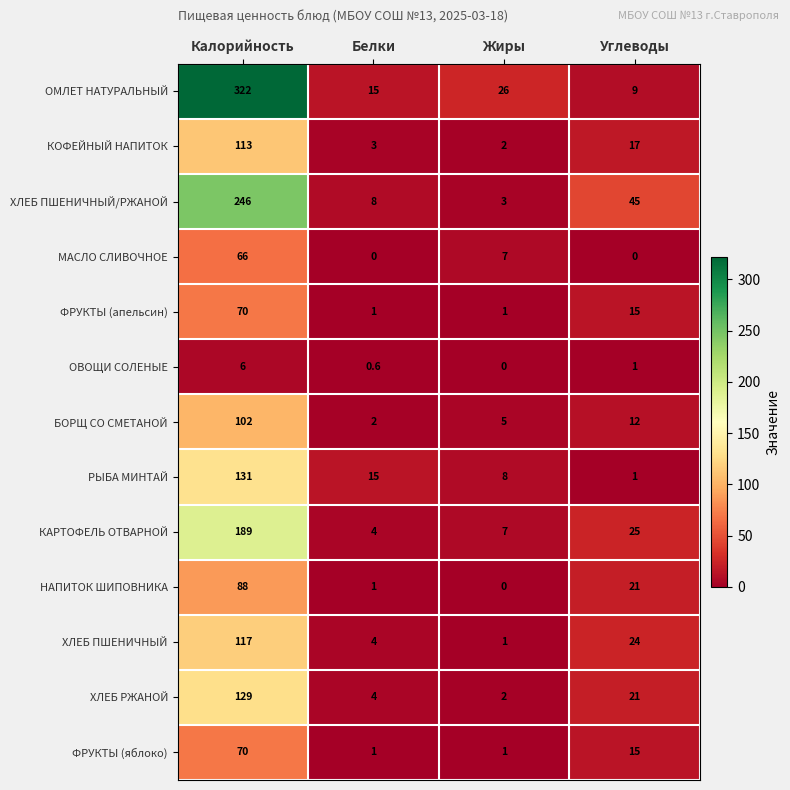

What is the difference between the ФРУКТЫ (яблоко) values at Калорийность and Углеводы?

55.0